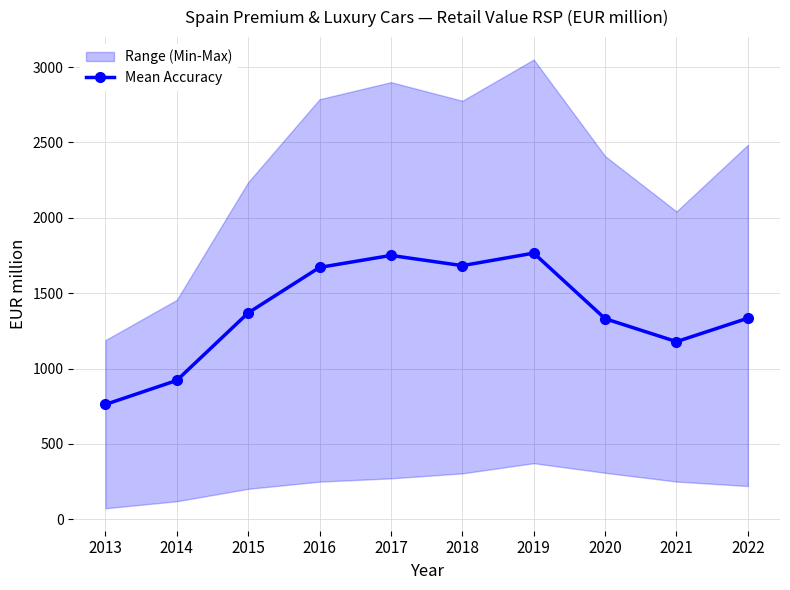

Reading right to left, list all the values displayed in this chart.

1334.4	1178.9	1331.2	1766.2	1683.1	1750.9	1671.4	1369.7	921.7	762.3